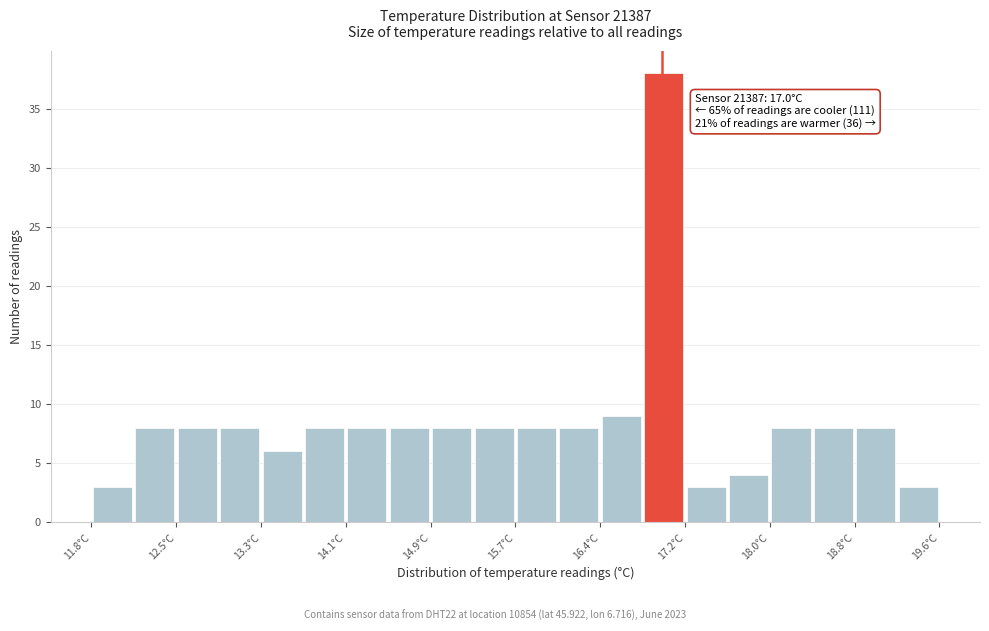

Around what value on the x-axis is the tallest bar? Give the approximate position of its centre, as read against the axis.

17.0